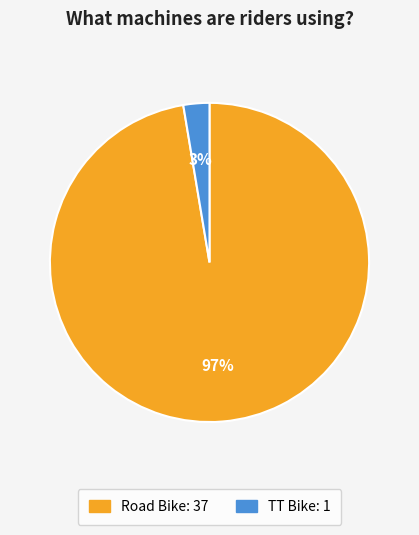

Which slice is the largest?

Road Bike